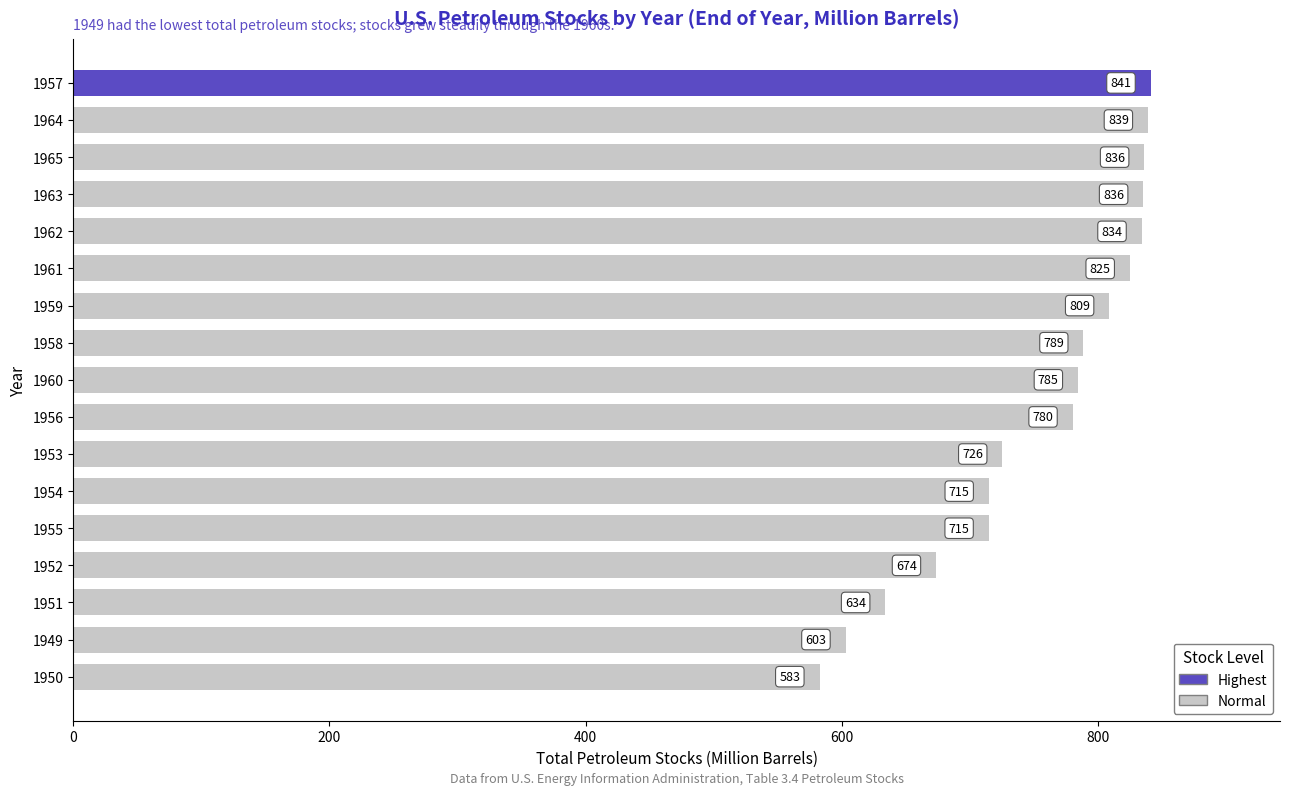

What is the minimum value shown in the chart?

582.7